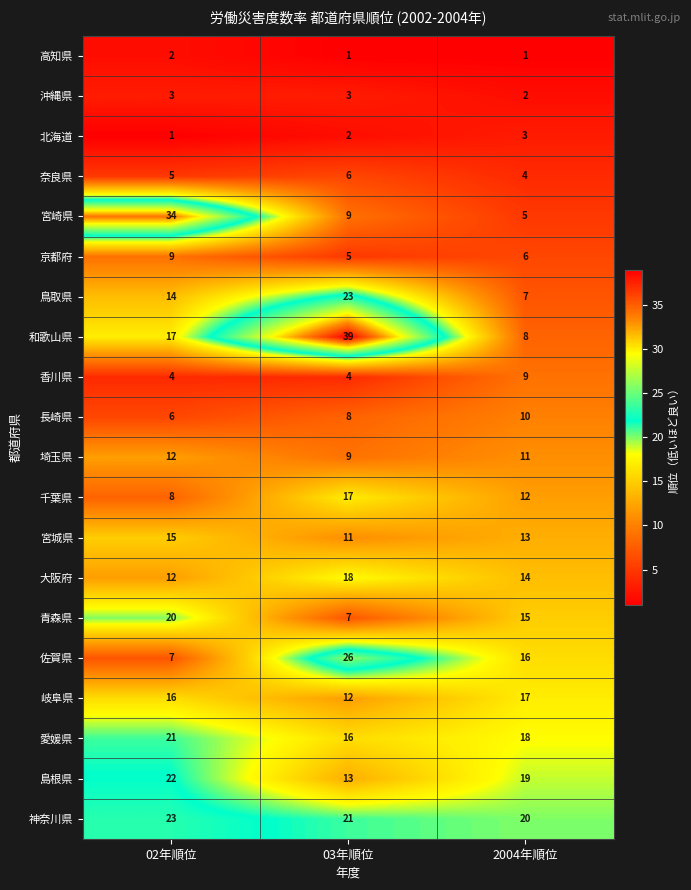

Which series has the widest spread of values?

和歌山県